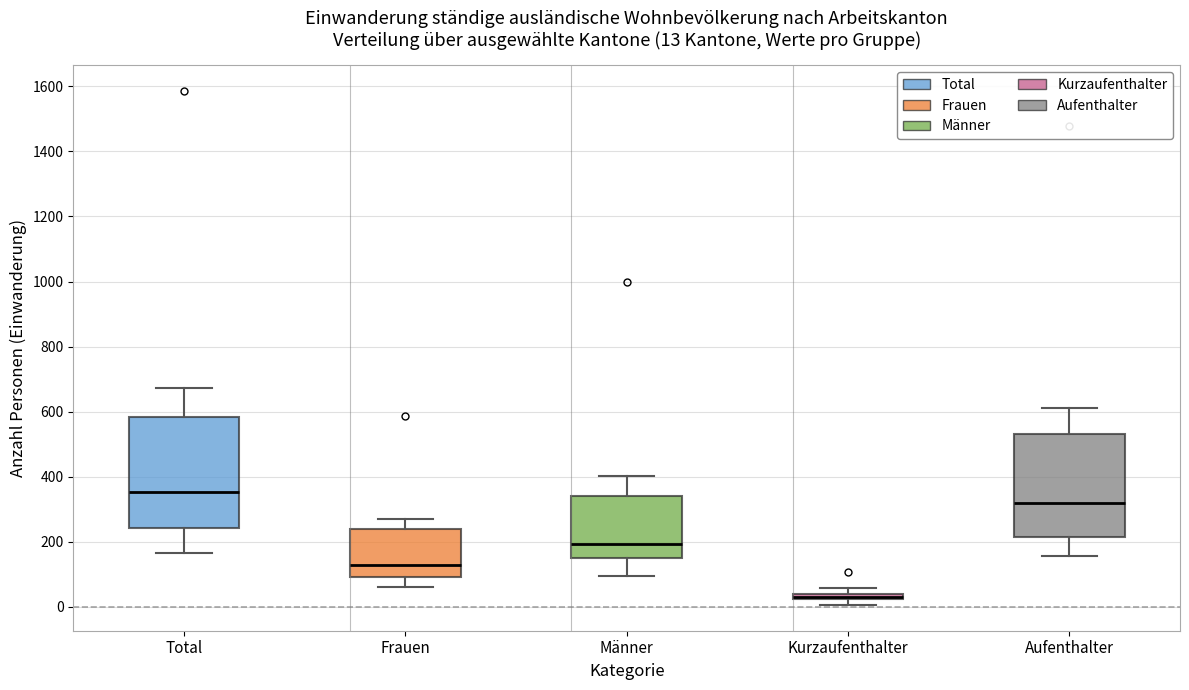

Which box is the tallest, from its lower edge to its upper edge?

Total